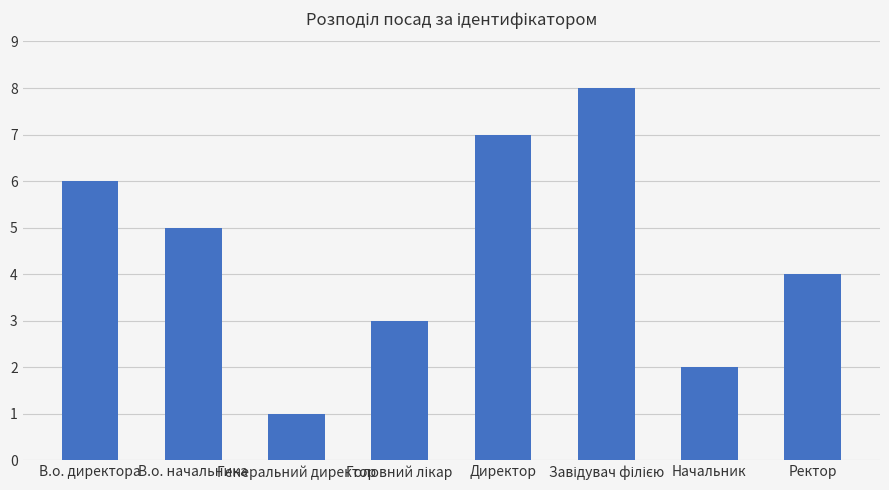

How many distinct data groups are displayed?

1